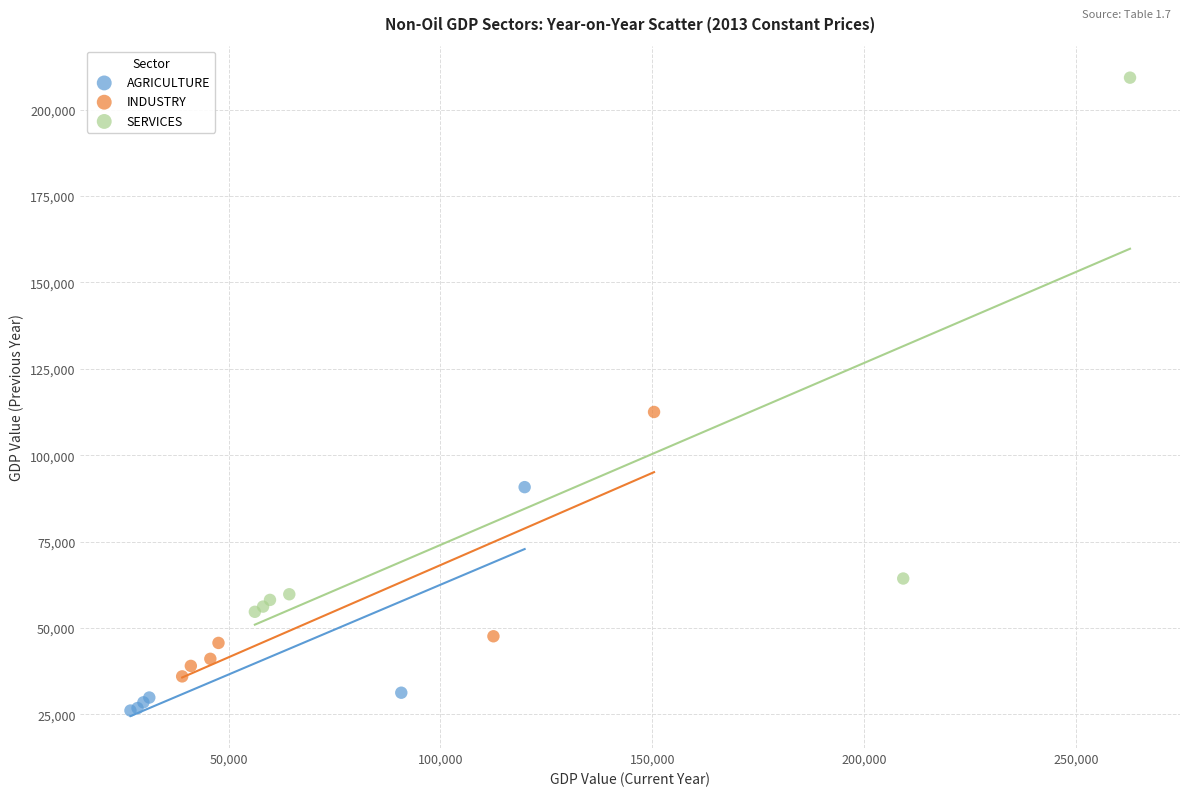

Which series has the largest Y range (max minus min)?

SERVICES